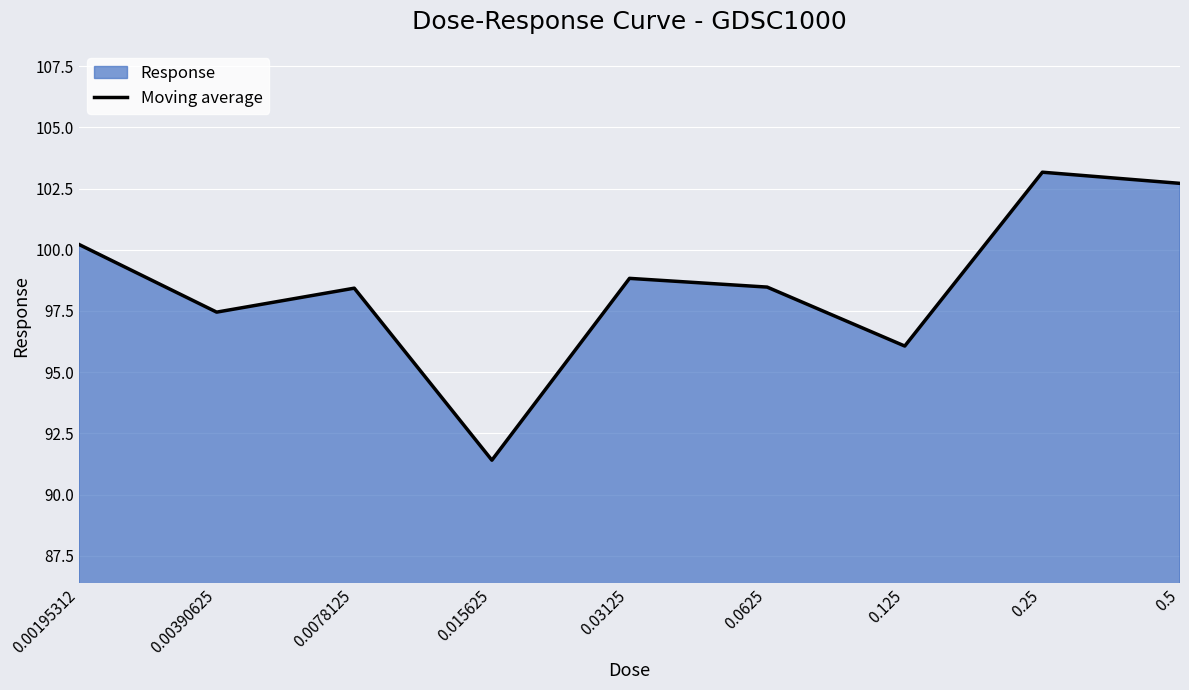

Reading left to right, what are all the values shown in this chart?

100.2	97.5	98.4	91.4	98.8	98.5	96.1	103.2	102.7